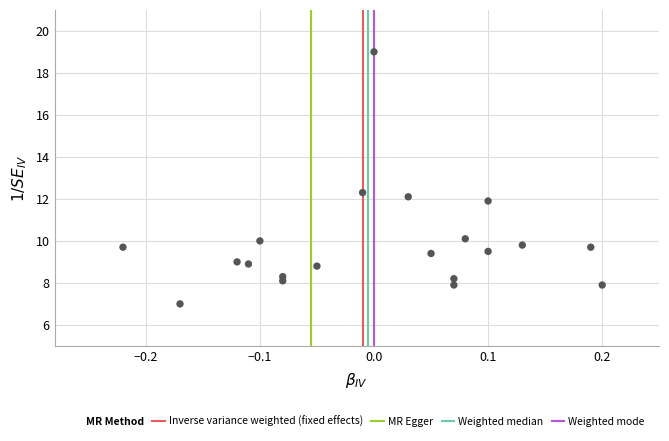

What is the range of Y values (max minus min)?

12.0